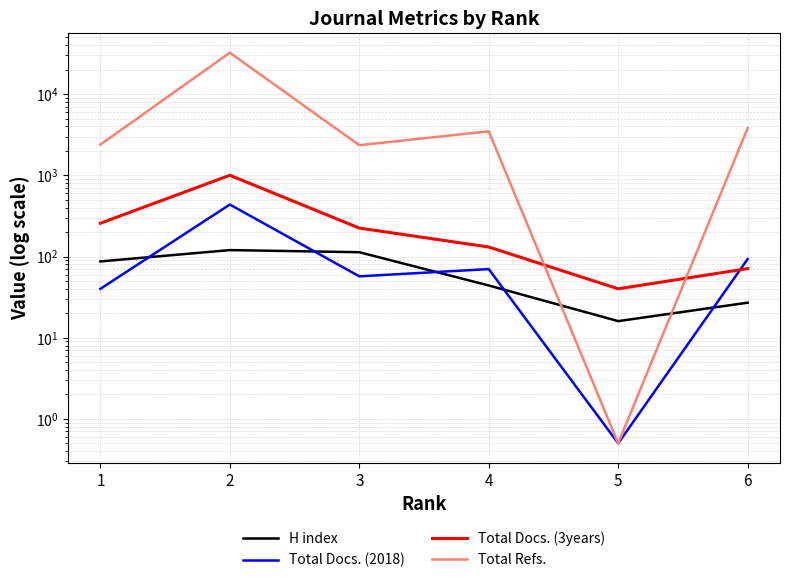

Is this an area chart (filled region under the line)?

No